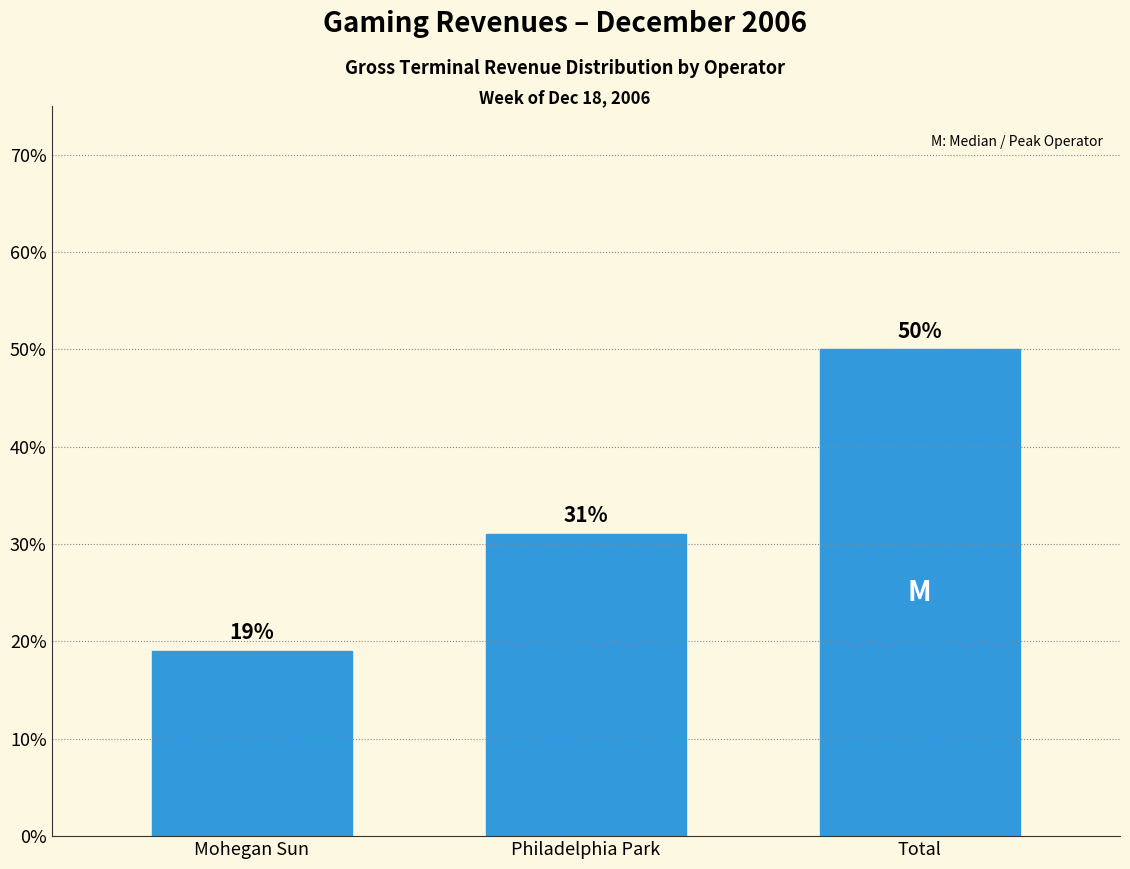

Reading right to left, what are all the values shown in this chart?

Total=50.0	Philadelphia Park=31.0	Mohegan Sun=19.0